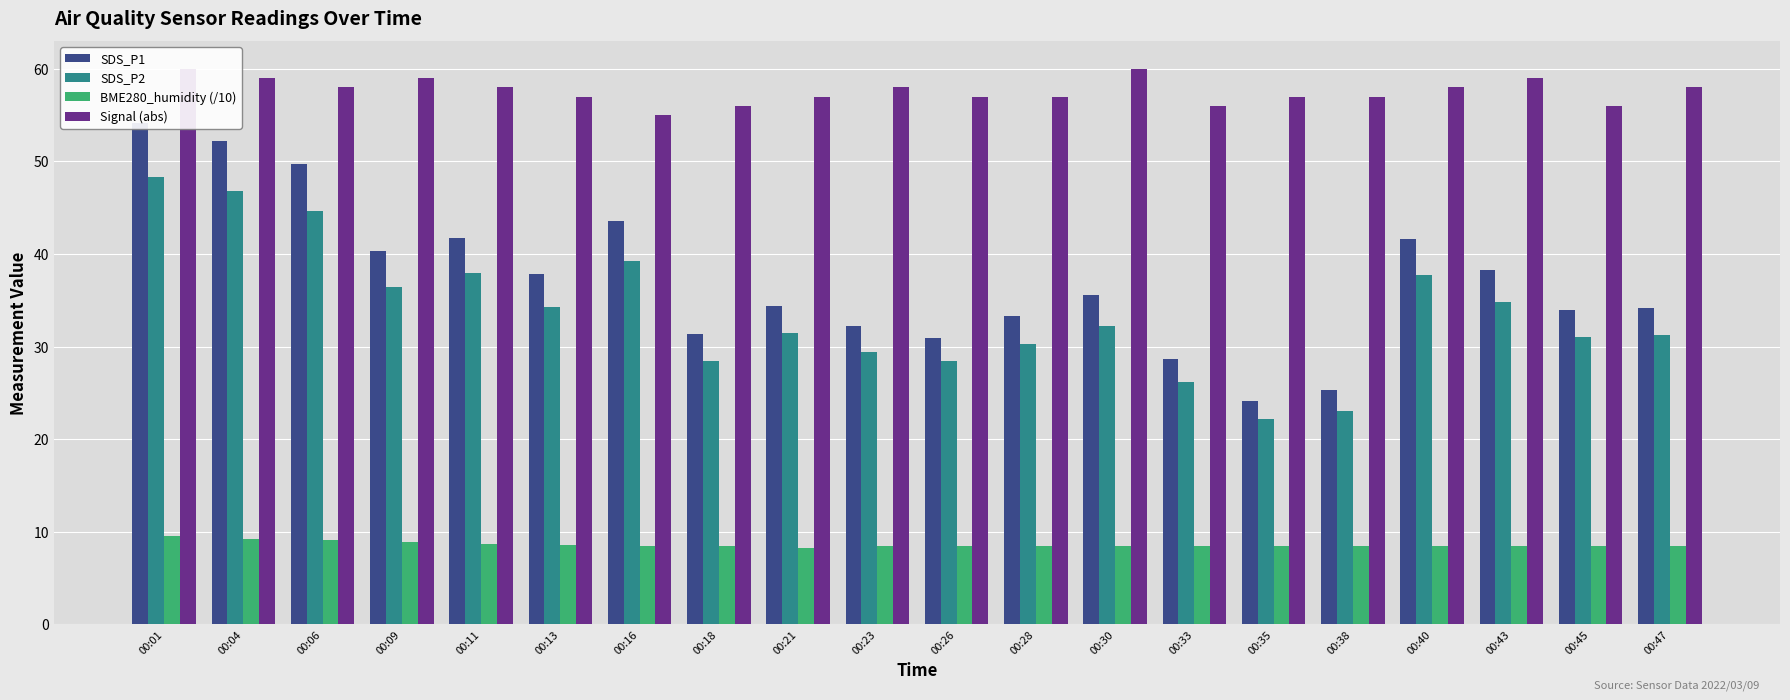

What is the difference between the maximum and minimum values in the BME280_humidity (/10) series?

1.3